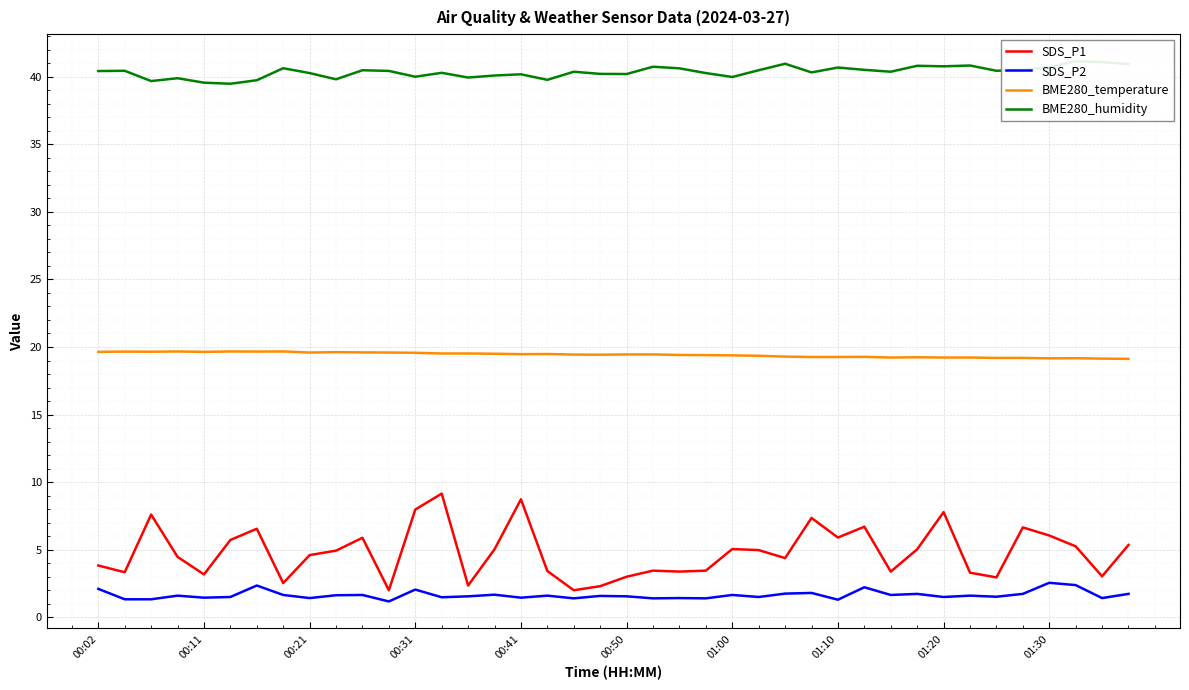

True or false: BME280_temperature has a value of 19.3 at 27.

True